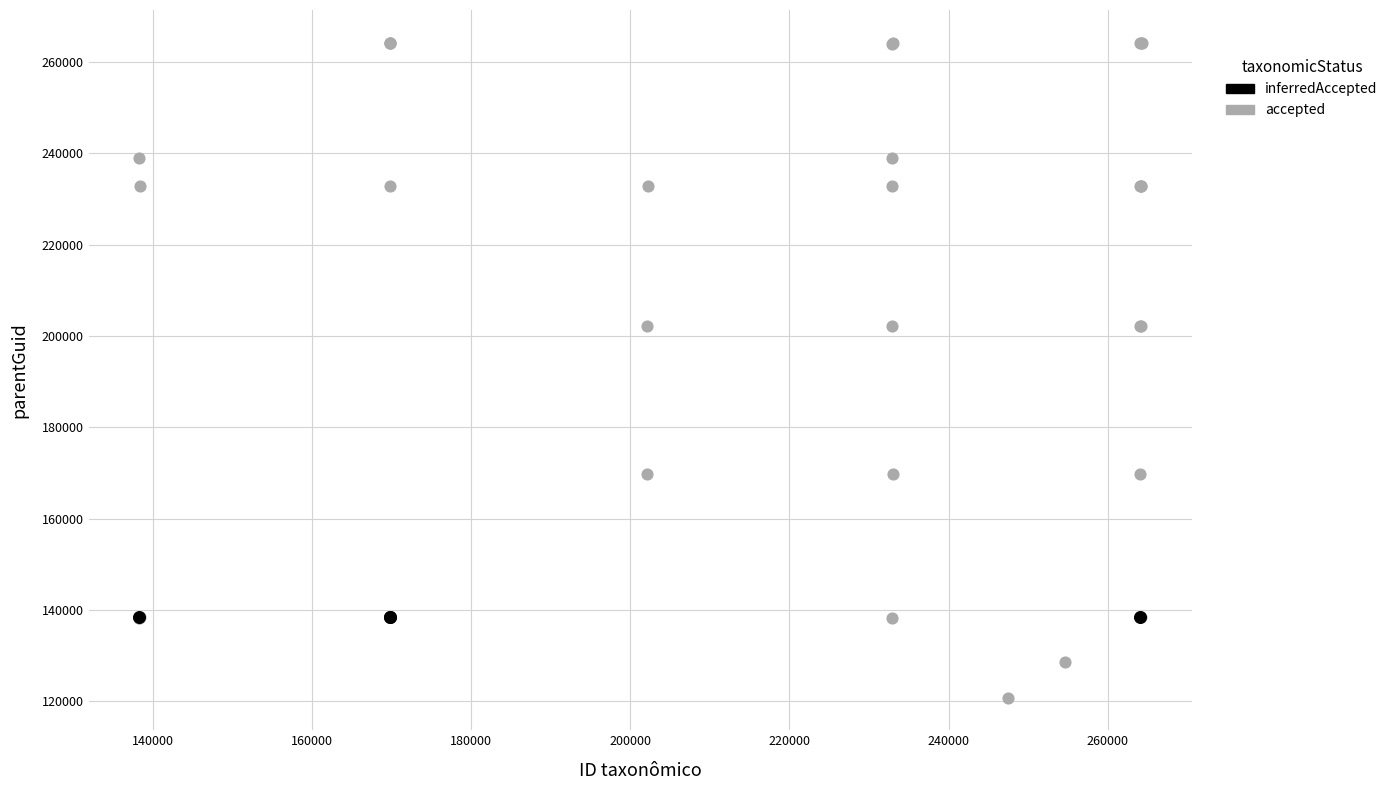

Which series contains the lowest Y value?

accepted